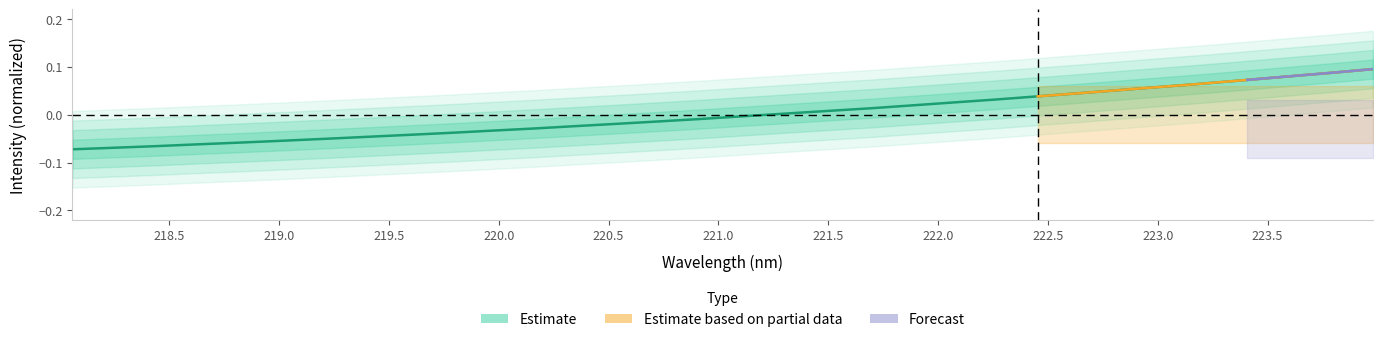

Reading right to left, list all the values displayed in this chart.

0.1	0.1	0.1	0.1	0.1	0.1	0.1	0.0	0.0	0.0	0.0	0.0	0.0	0.0	0.0	-0.0	-0.0	-0.0	-0.0	-0.0	-0.0	-0.0	-0.0	-0.0	-0.0	-0.1	-0.1	-0.1	-0.1	-0.1	-0.1	-0.1